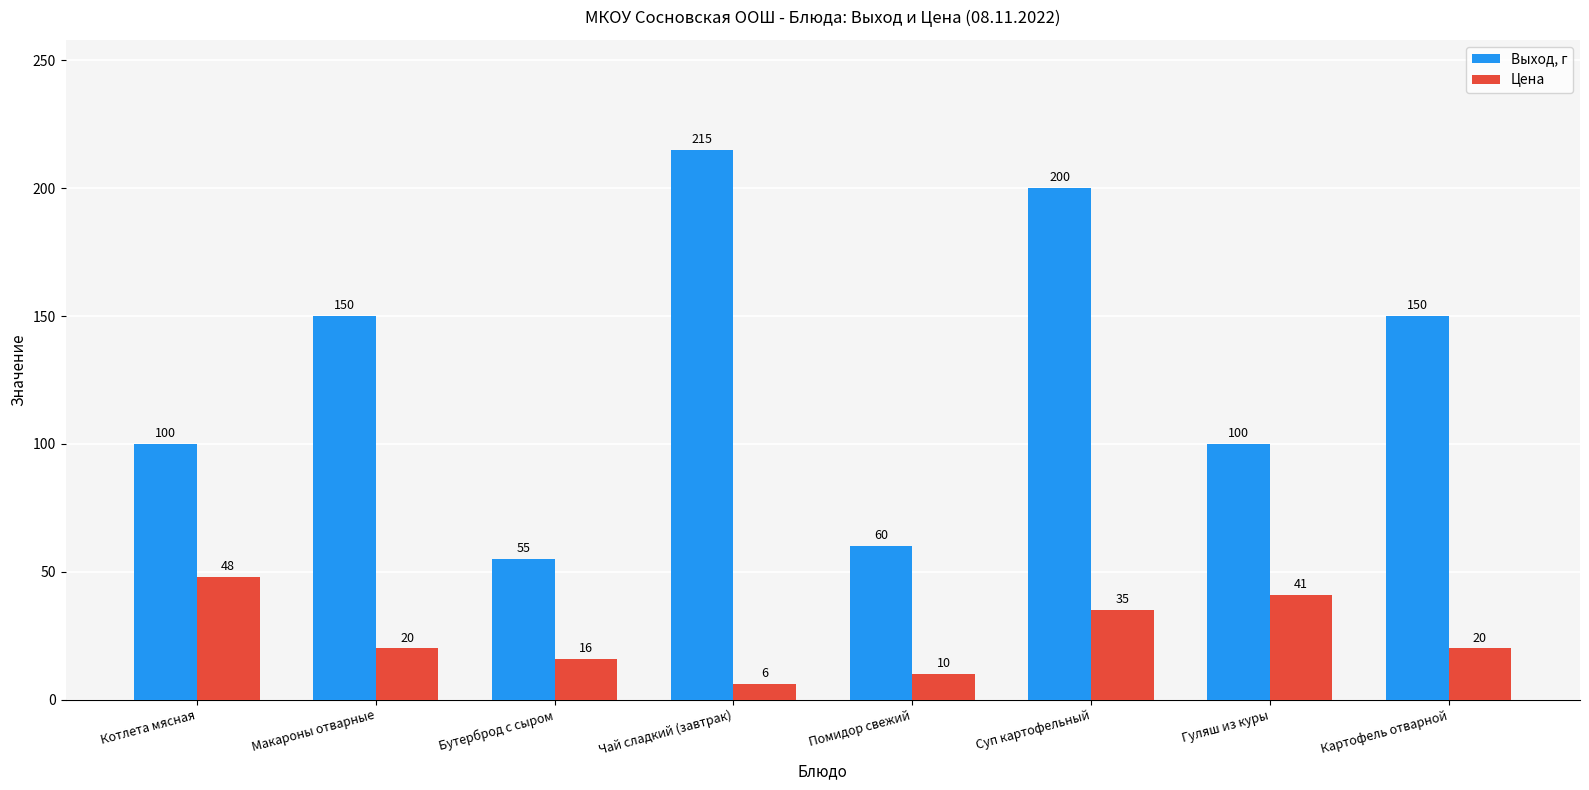

At Гуляш из куры, list the series in order from smallest to largest.

Цена, Выход, г